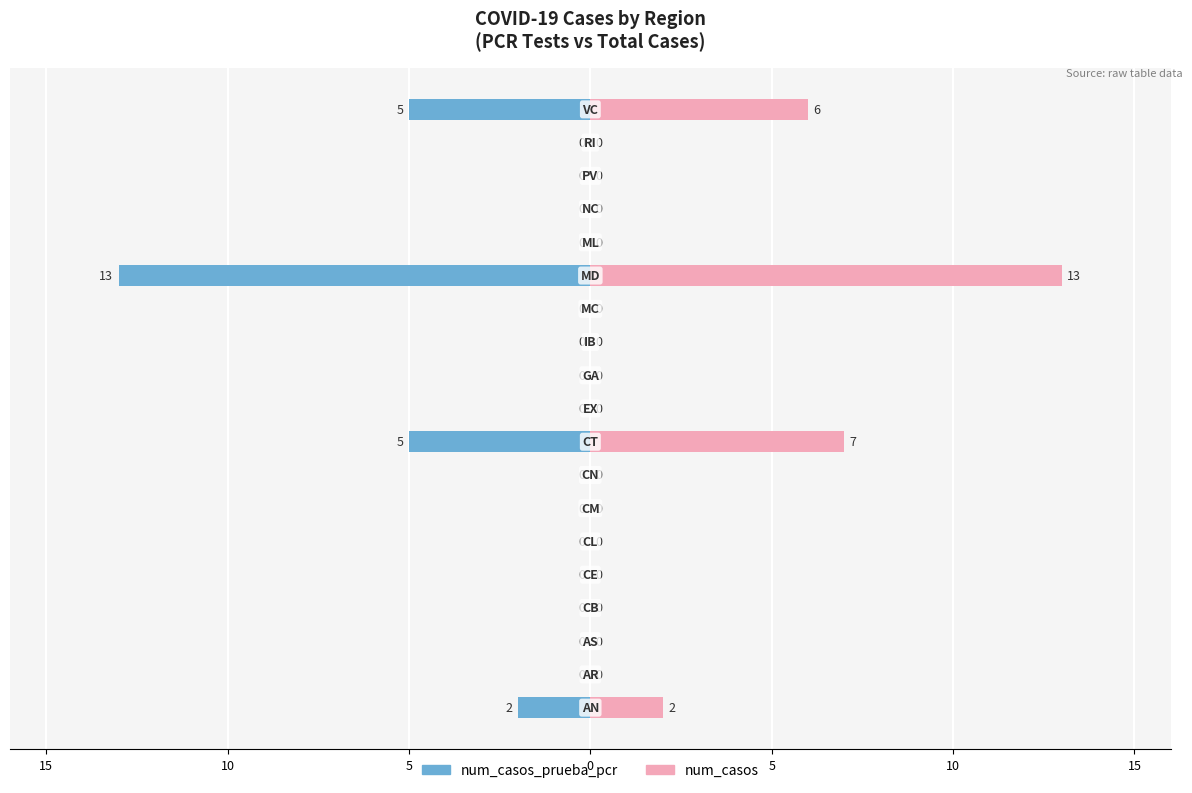

How many bars are there in total?

38